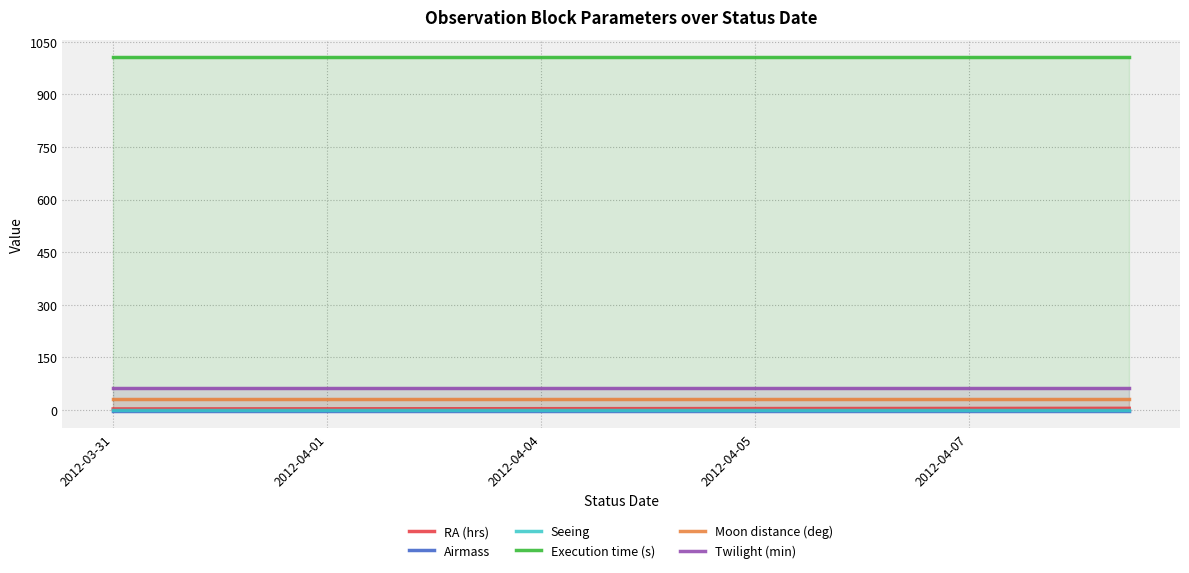

Which series has the largest total across all categories?

Execution time (s)